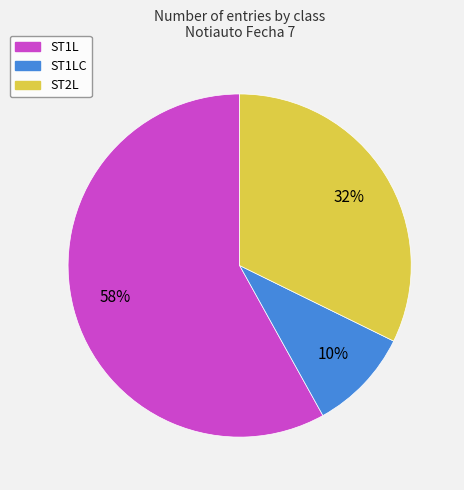

To the nearest percent, what is the combined percentage of ST1LC and ST2L?

42%